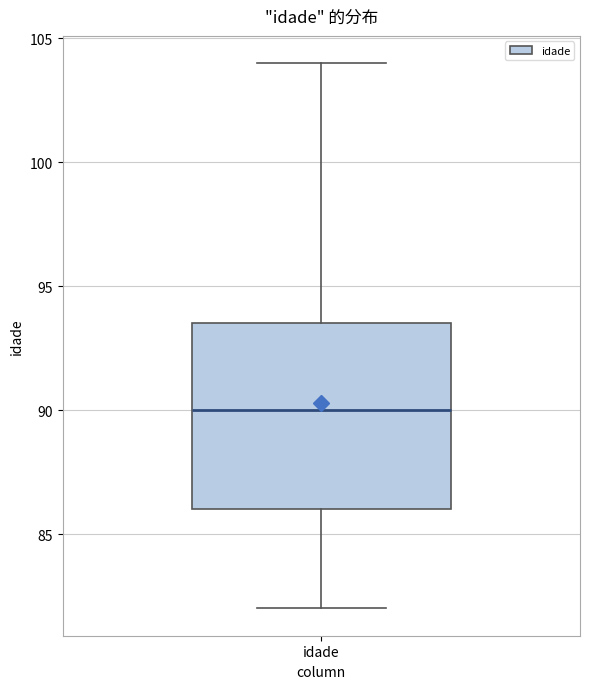

Transcribe this box plot: give where the median line is, the range the box spans, and where the two whiskers end, as read against the y-axis. The values are not printed on the chart, so give them approximately, as read against the axis.

median 90.0, box 86.0 to 93.5, whiskers 82.0 to 104.0